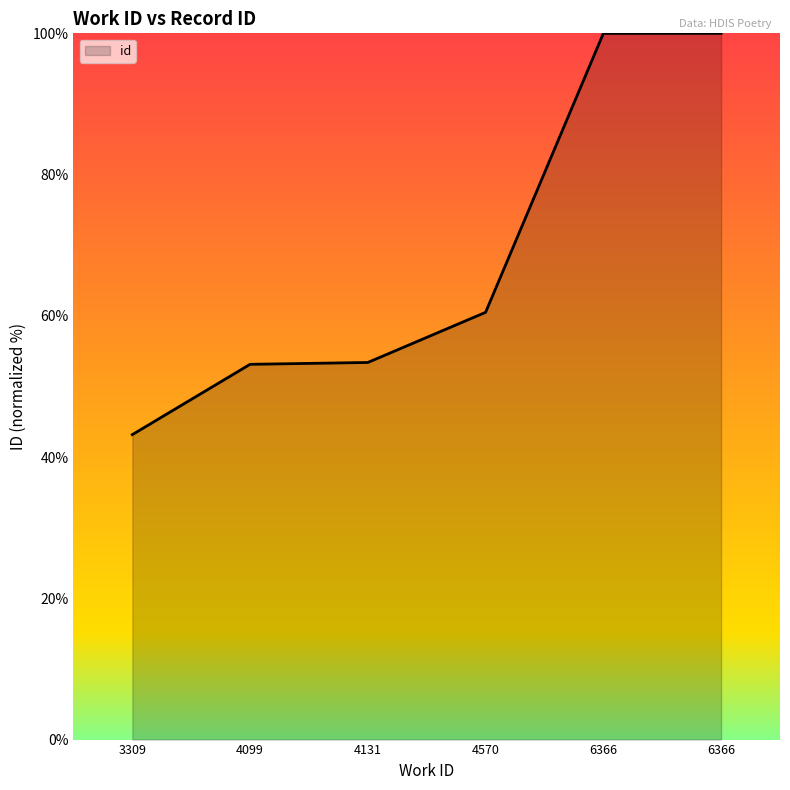

Rank the categories by value from highest to lowest.

6366, 6366, 4570, 4131, 4099, 3309